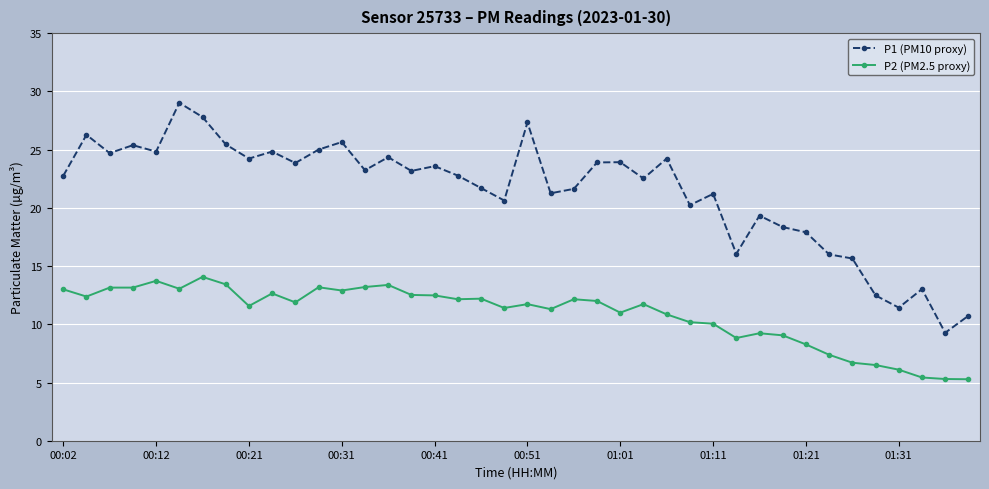

Which series has the largest total across all categories?

P1 (PM10 proxy)